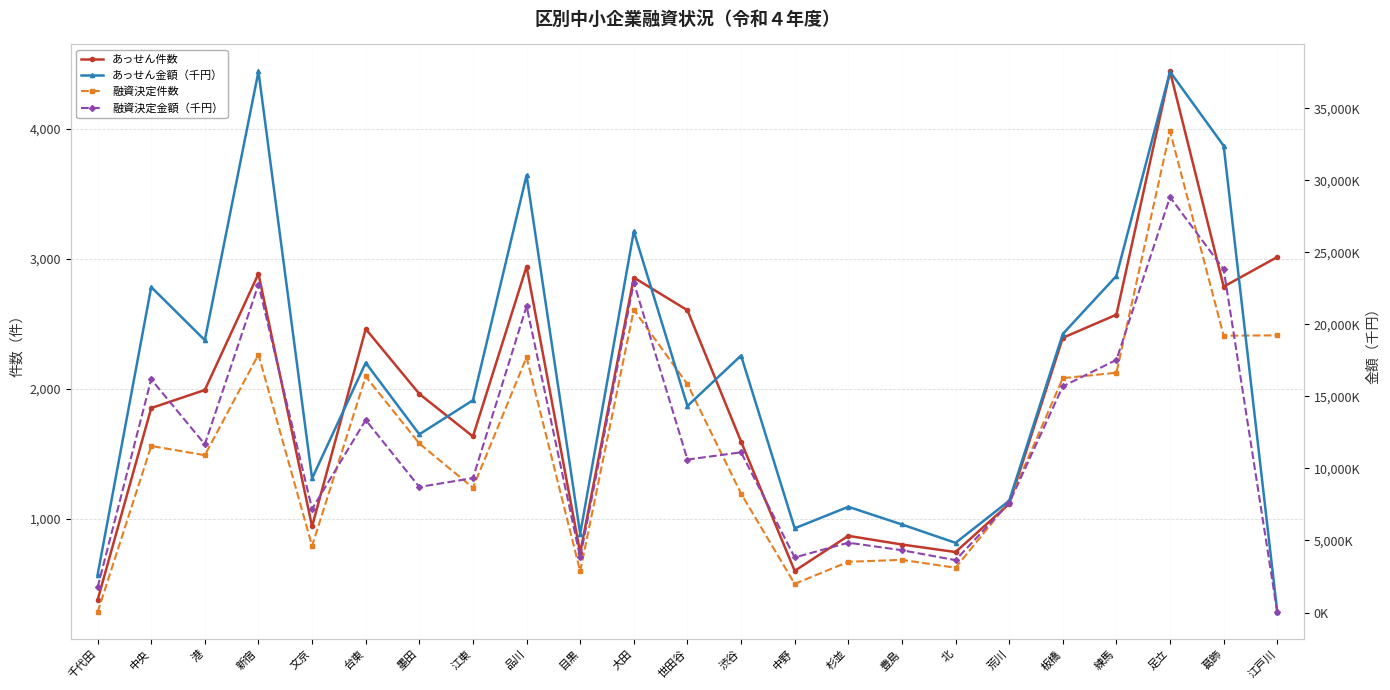

Between 世田谷 and 豊島, which is larger?

世田谷